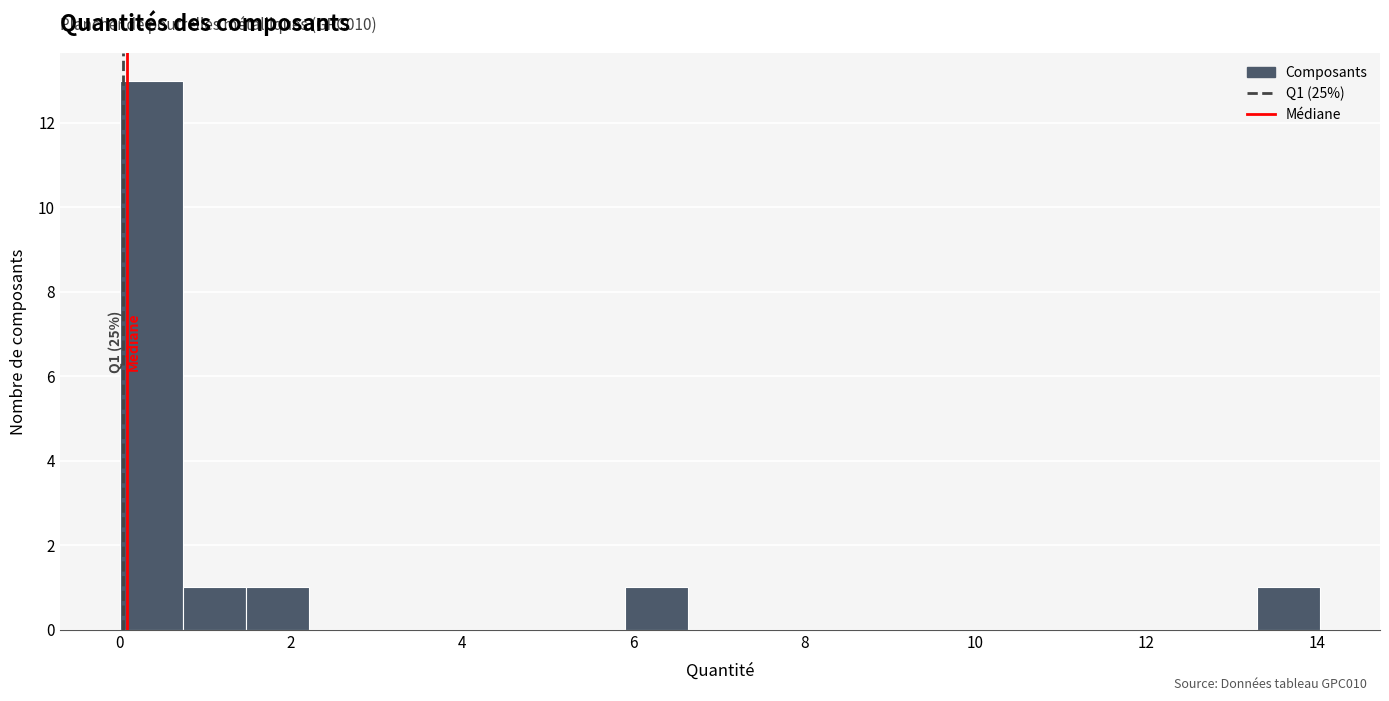

Around what value on the x-axis is the tallest bar? Give the approximate position of its centre, as read against the axis.

0.4